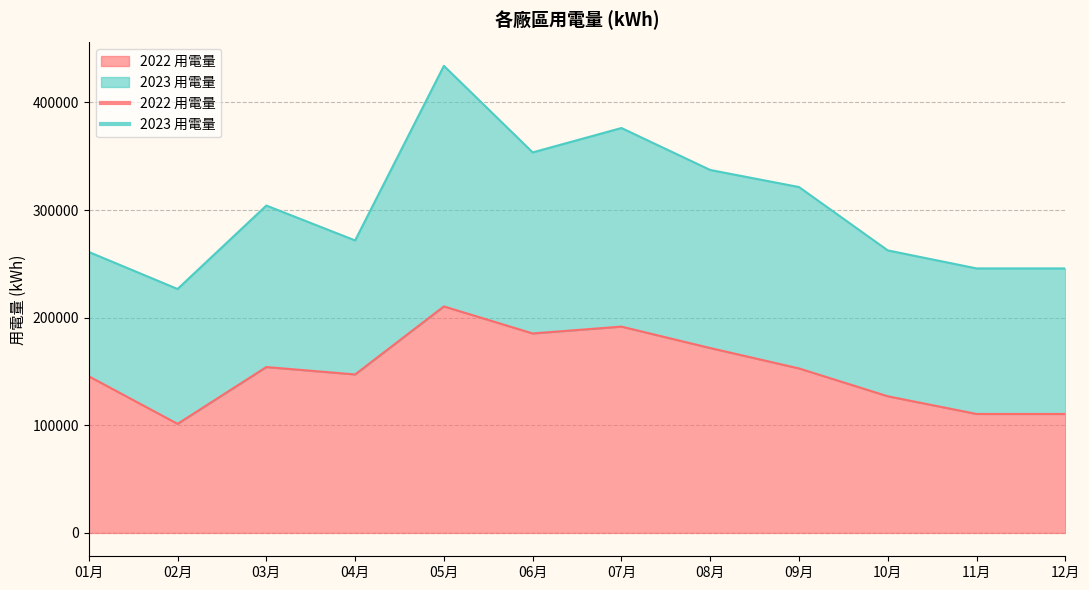

Which category has the lowest value across all series?

02月